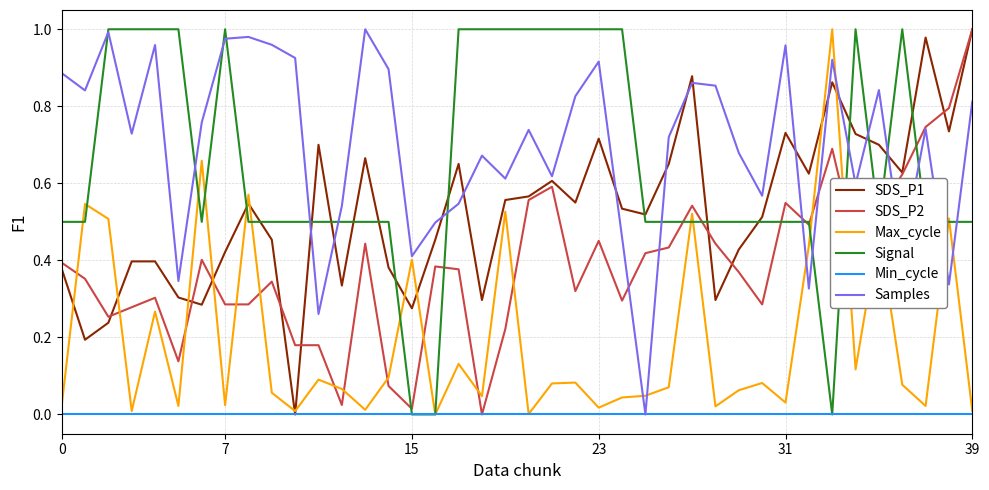

How many lines are shown in the chart?

6